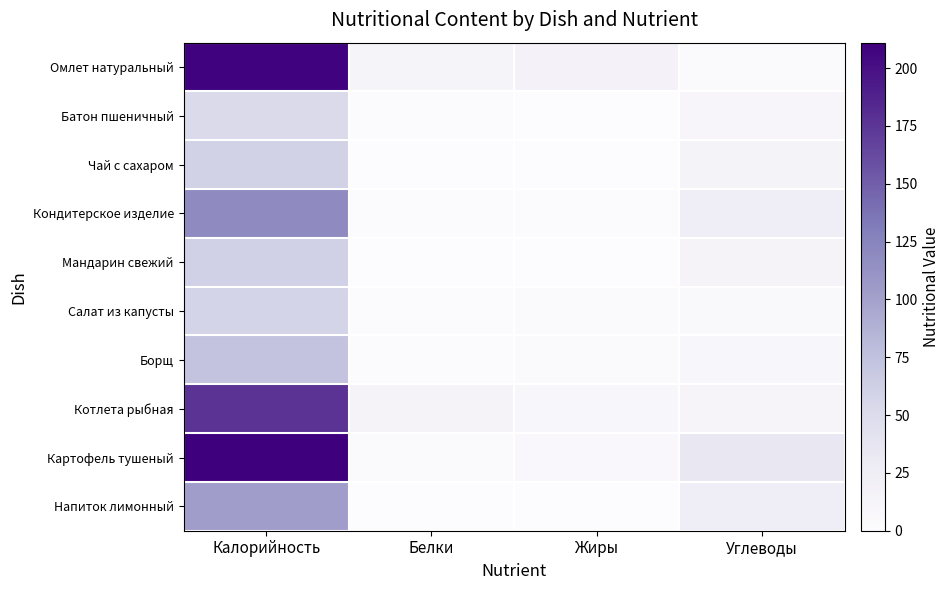

List the series in order of their peak value, lowest first.

Батон пшеничный, Салат из капусты, Чай с сахаром, Мандарин свежий, Борщ, Напиток лимонный, Кондитерское изделие, Котлета рыбная, Омлет натуральный, Картофель тушеный